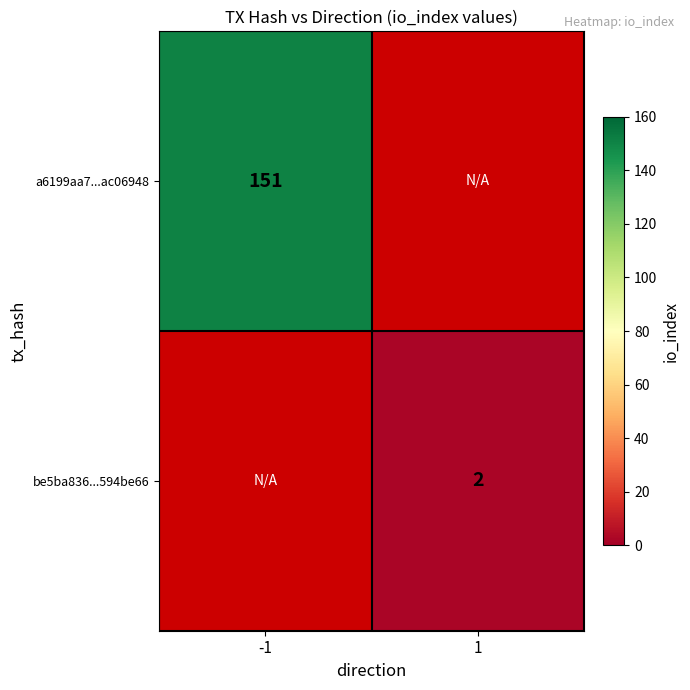

At how many categories does at least one series exceed 25?

1